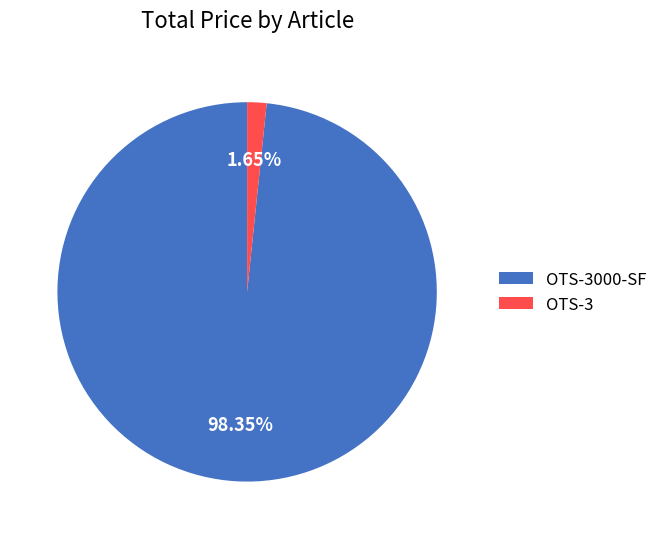

Between OTS-3 and OTS-3000-SF, which is larger?

OTS-3000-SF